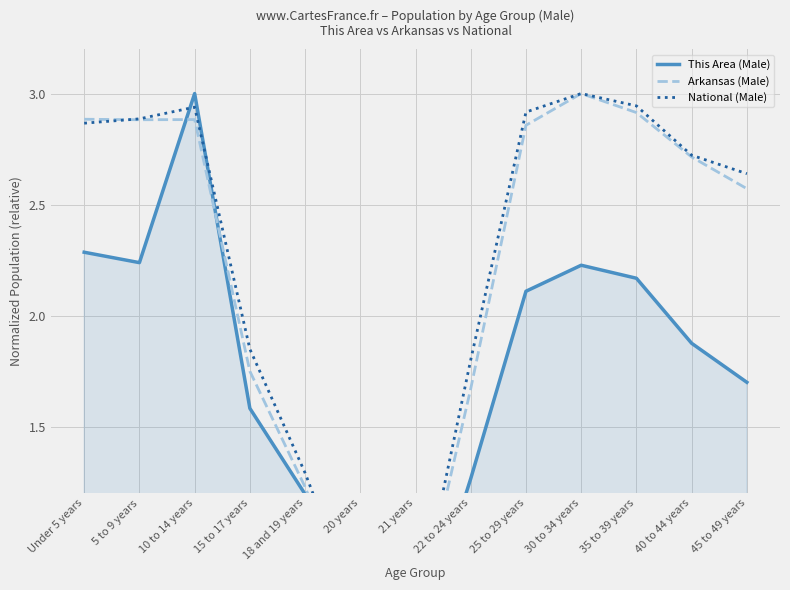

Reading left to right, what are all the values shown in this chart?

This Area (Male): 2.3	2.2	3.0	1.6	1.2	0.6	0.5	1.3	2.1	2.2	2.2	1.9	1.7
Arkansas (Male): 2.9	2.9	2.9	1.7	1.2	0.6	0.6	1.7	2.9	3.0	2.9	2.7	2.6
National (Male): 2.9	2.9	2.9	1.8	1.3	0.6	0.6	1.8	2.9	3.0	2.9	2.7	2.6